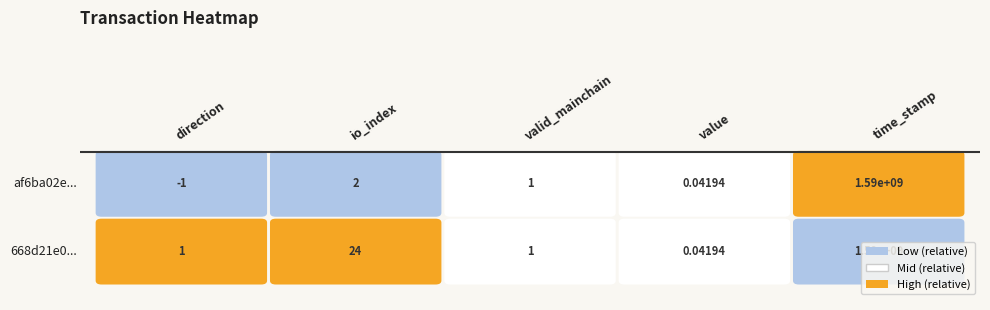

How many values in the af6ba02e8293c1054c0bf08d539f44dfdcd3f1f series exceed 1?

2